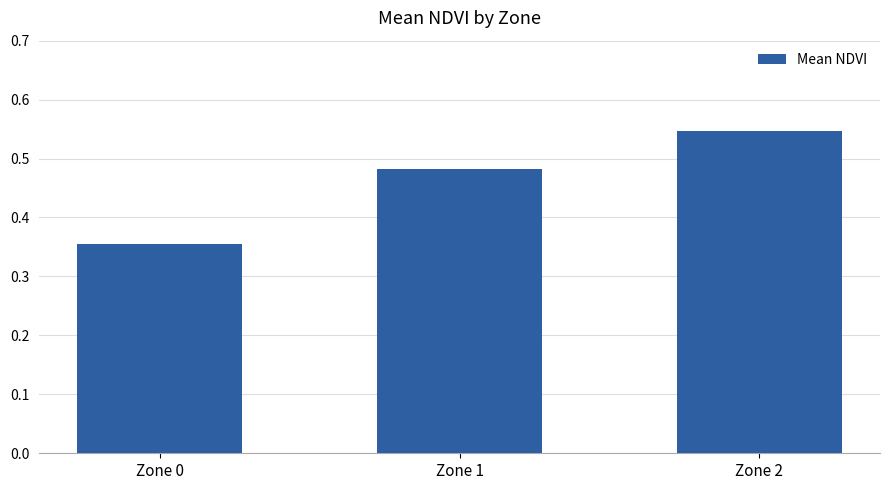

Between Zone 2 and Zone 0, which is larger?

Zone 2